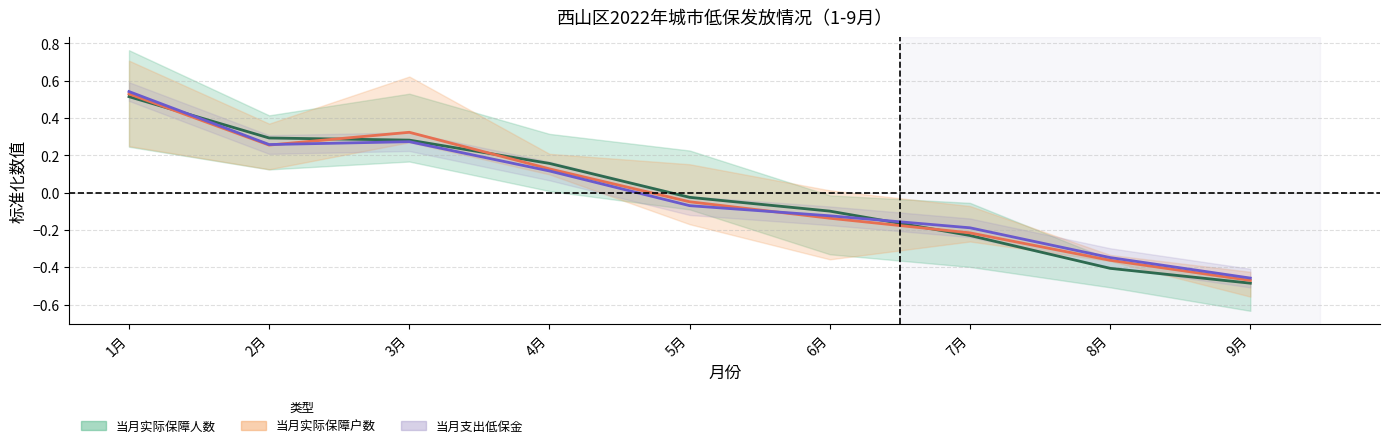

What is the maximum value for 当月实际保障人数?

0.5